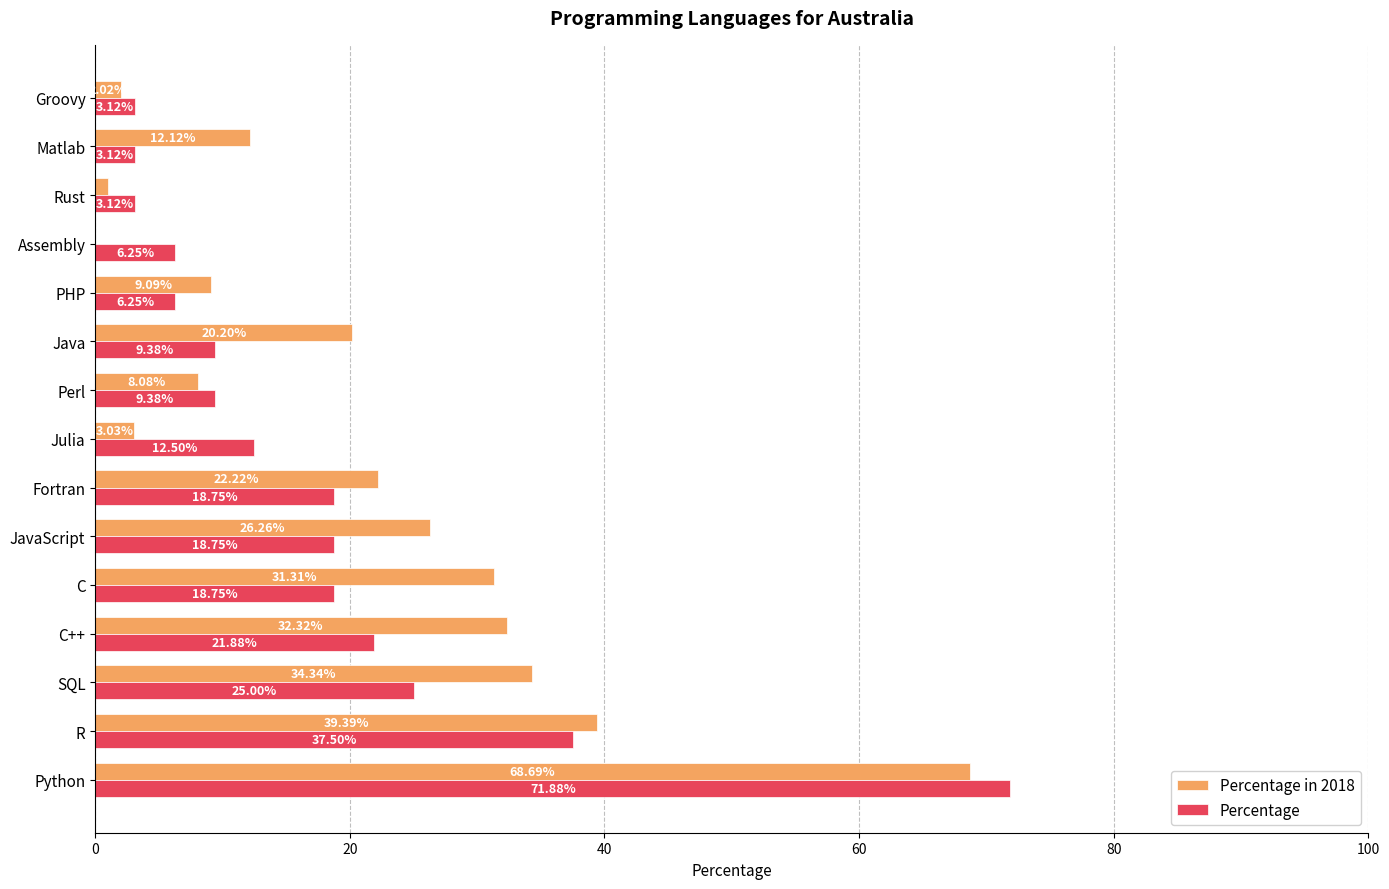

What are all the series names shown in the legend?

Percentage in 2018, Percentage